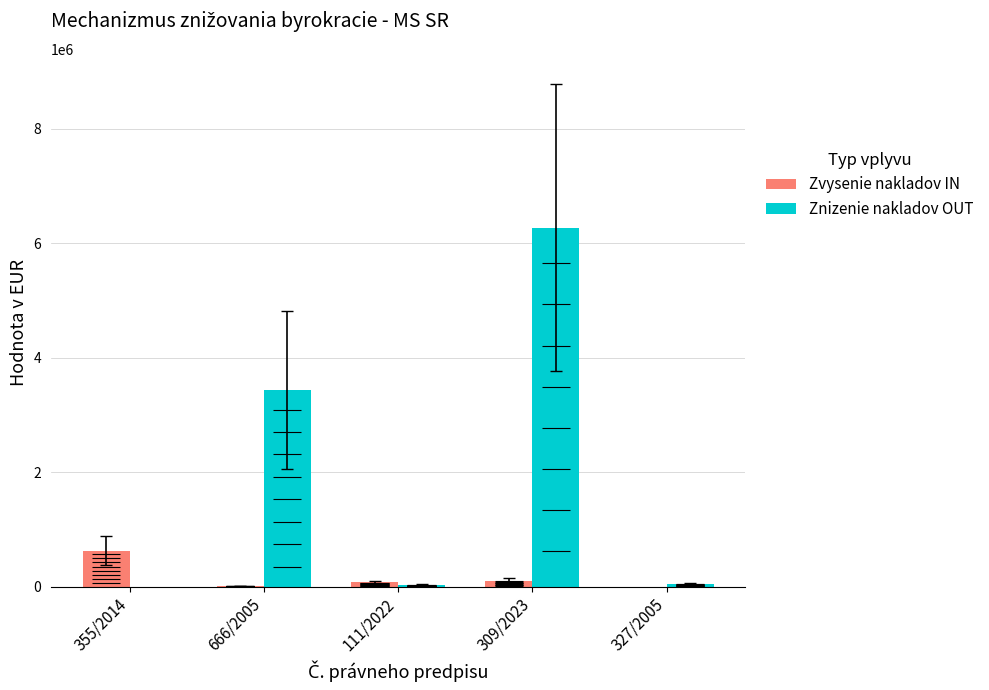

Between 111/2022 and 309/2023, which series saw the biggest shift?

Znizenie nakladov OUT